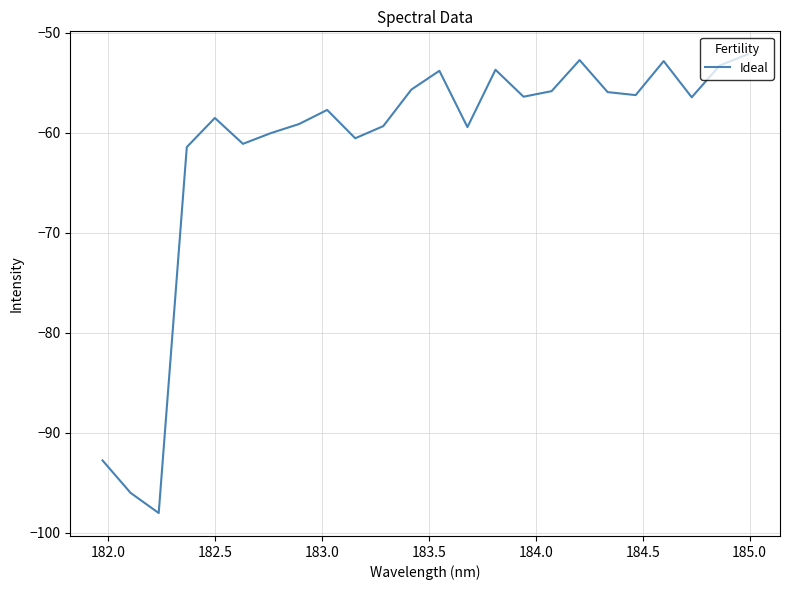

What is the minimum value shown in the chart?

-98.0